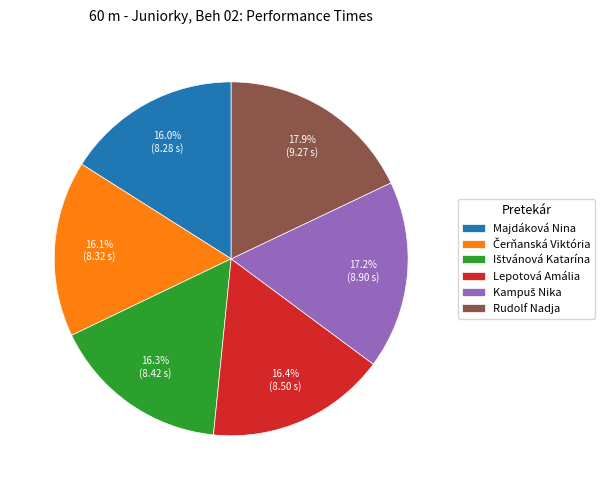

Which has a higher value, Rudolf Nadja or Majdáková Nina?

Rudolf Nadja